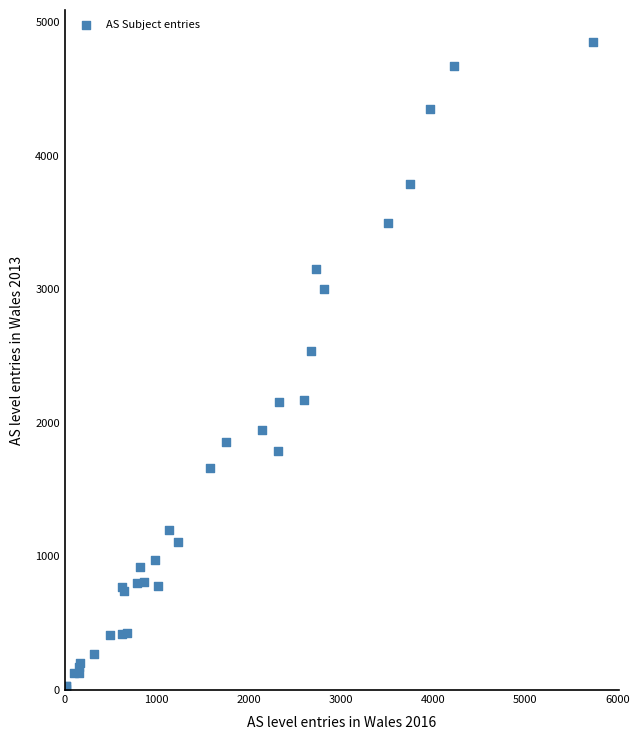

What Y value in the scatter plot is closest to 2430?

2540